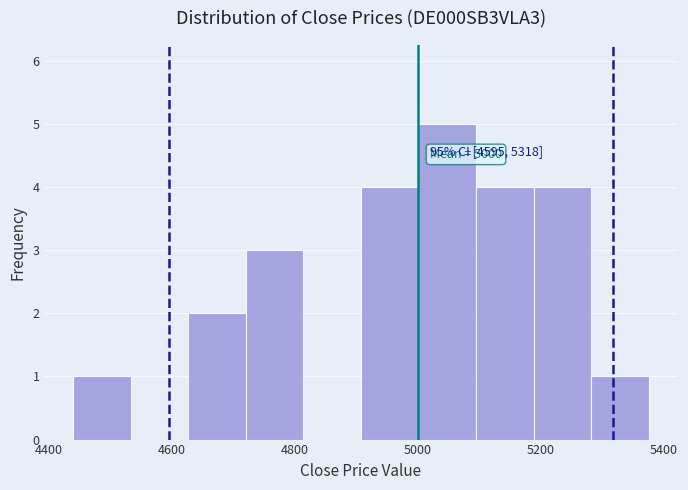

Which range on the x-axis has the tallest bar?

5000 to 5100